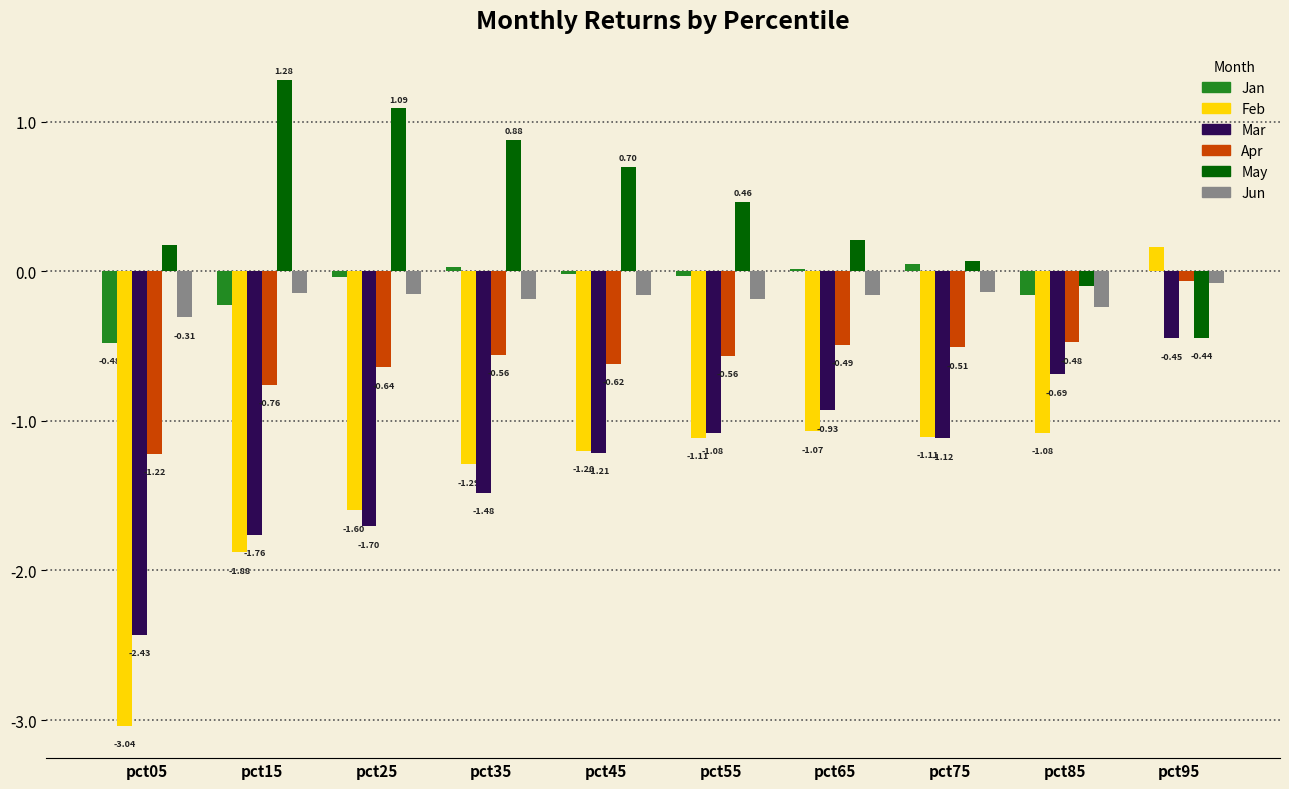

At which label is Mar closest to -1?

pct65